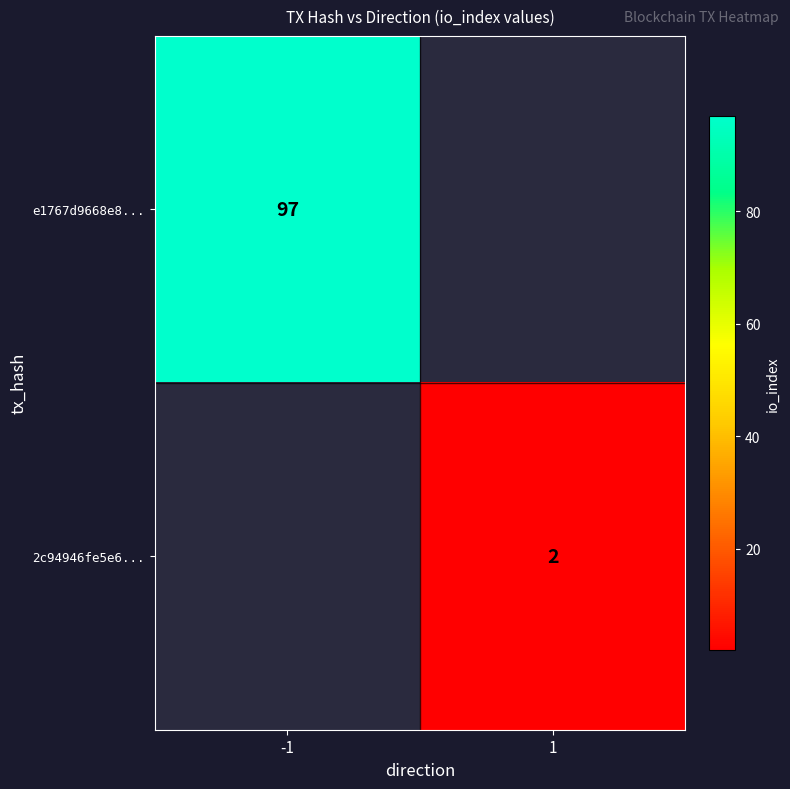

Is it true that 2c94946fe5e6... equals 2 at 1?

True